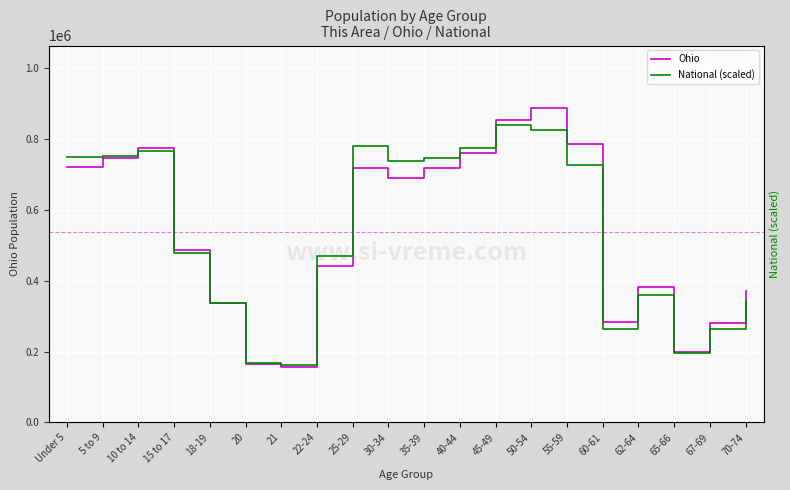

What is the total value across all series at 55-59?

1515183.1